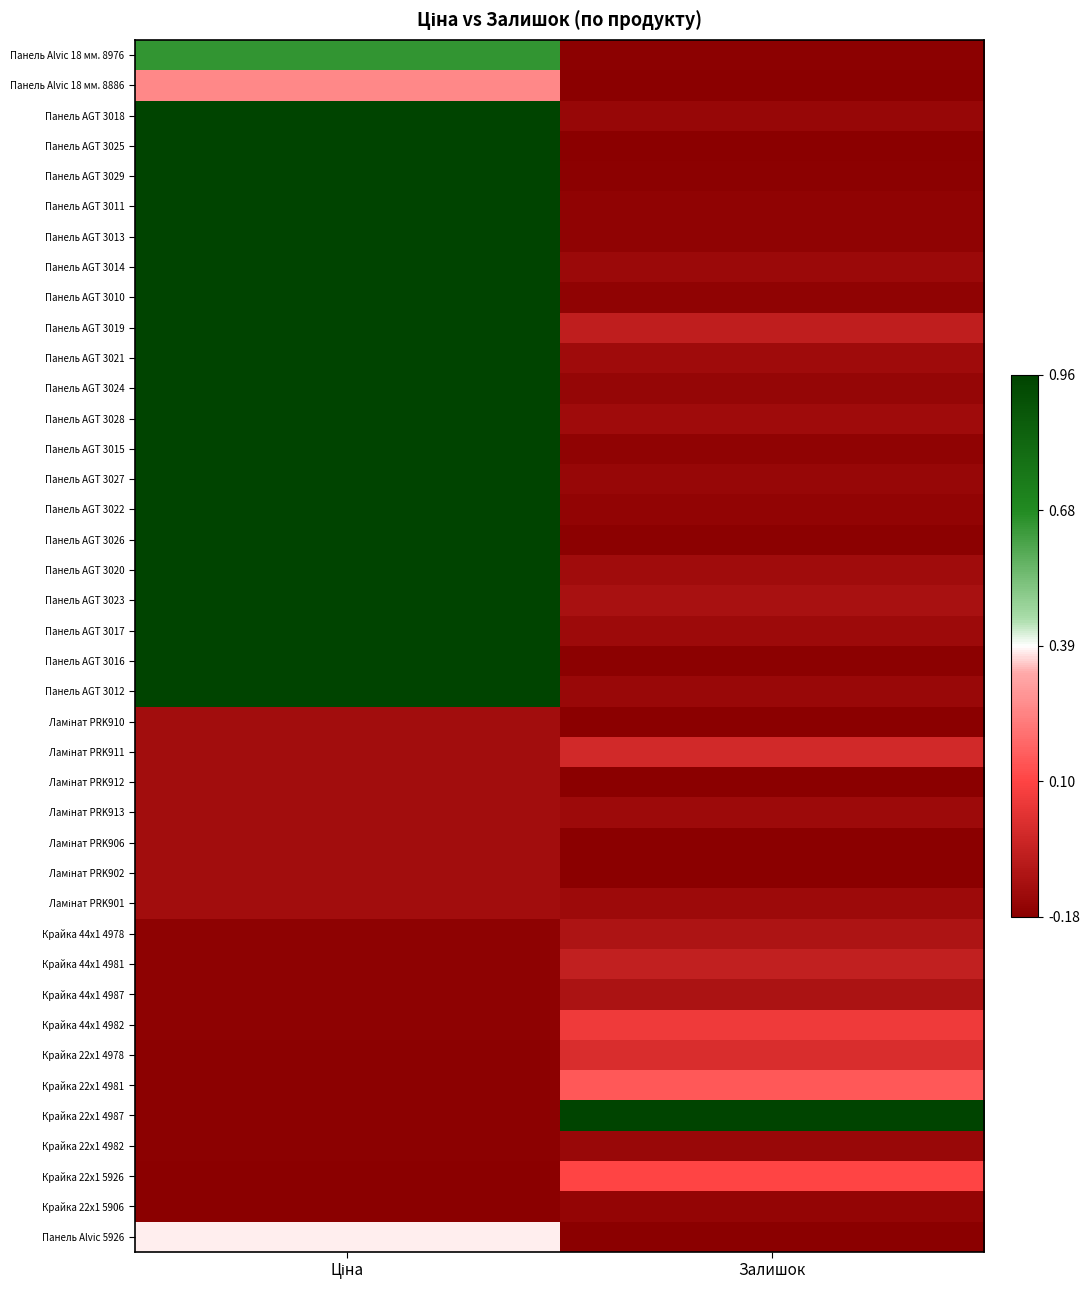

What is the difference between the highest and lowest values at Ціна?

2.0